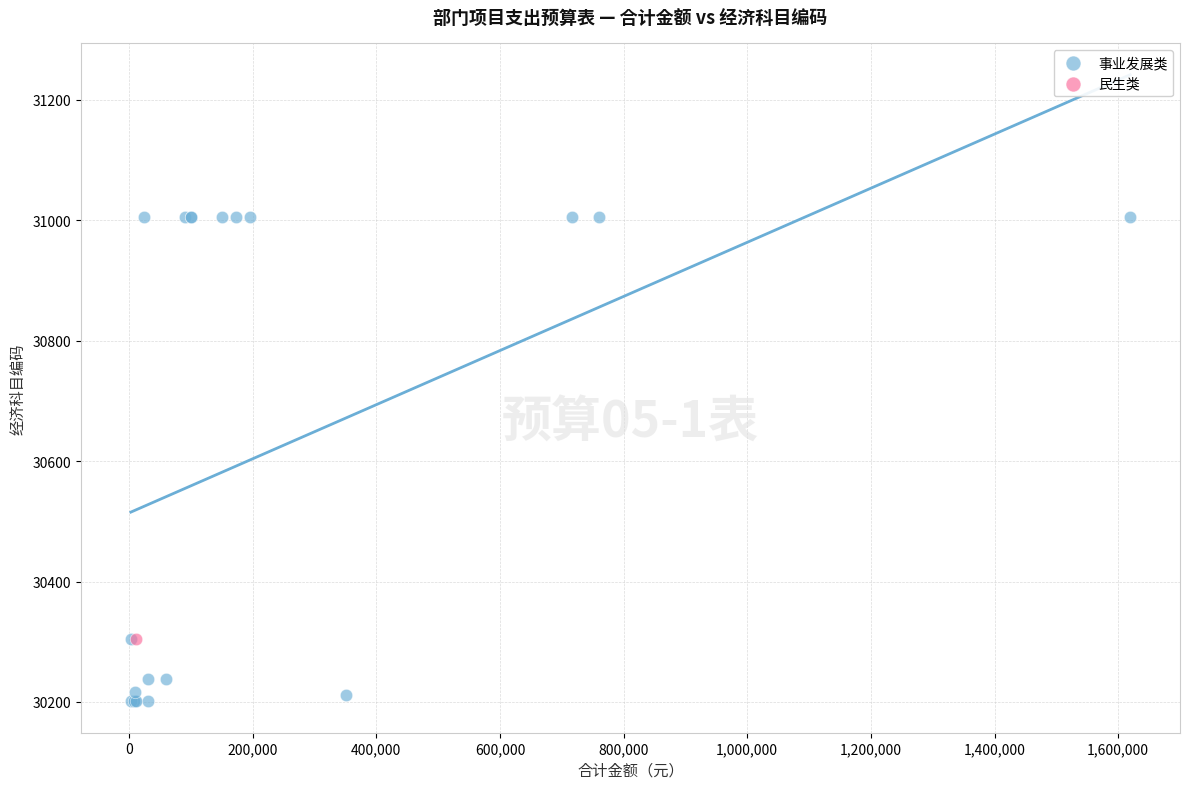

What are all the series names shown in the legend?

事业发展类, 民生类